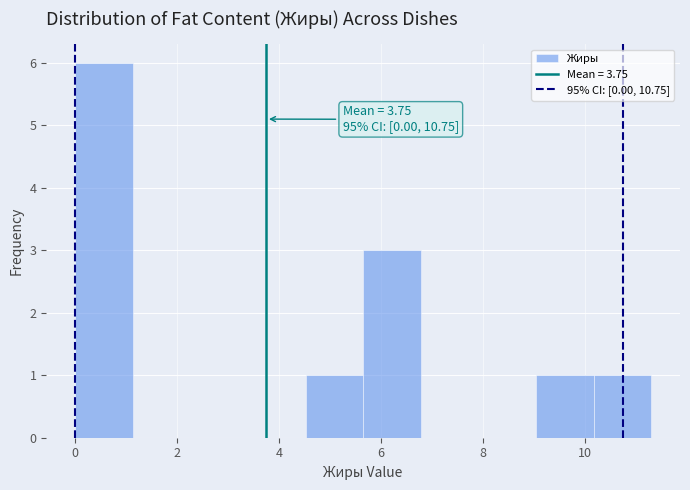

Over which range of the x-axis is the bar tallest?

0.0 to 1.2